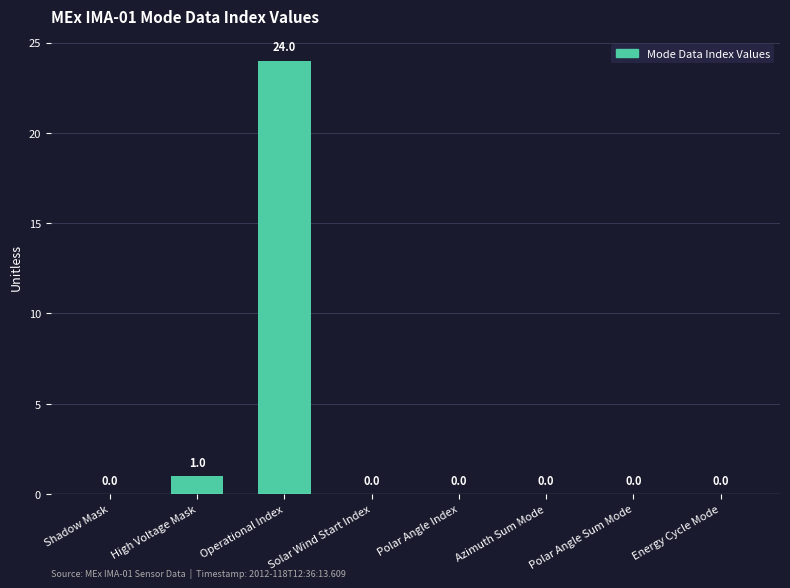

The value at Polar Angle Sum Mode is 10. True or false?

False